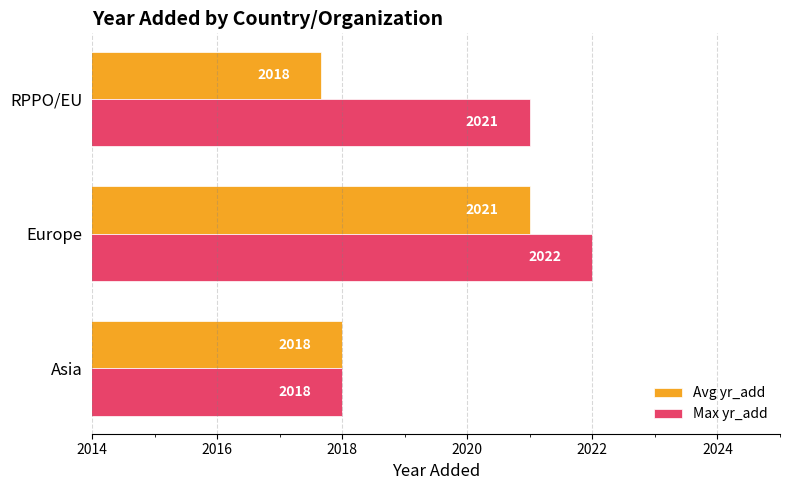

Which series has the largest total across all categories?

Max yr_add